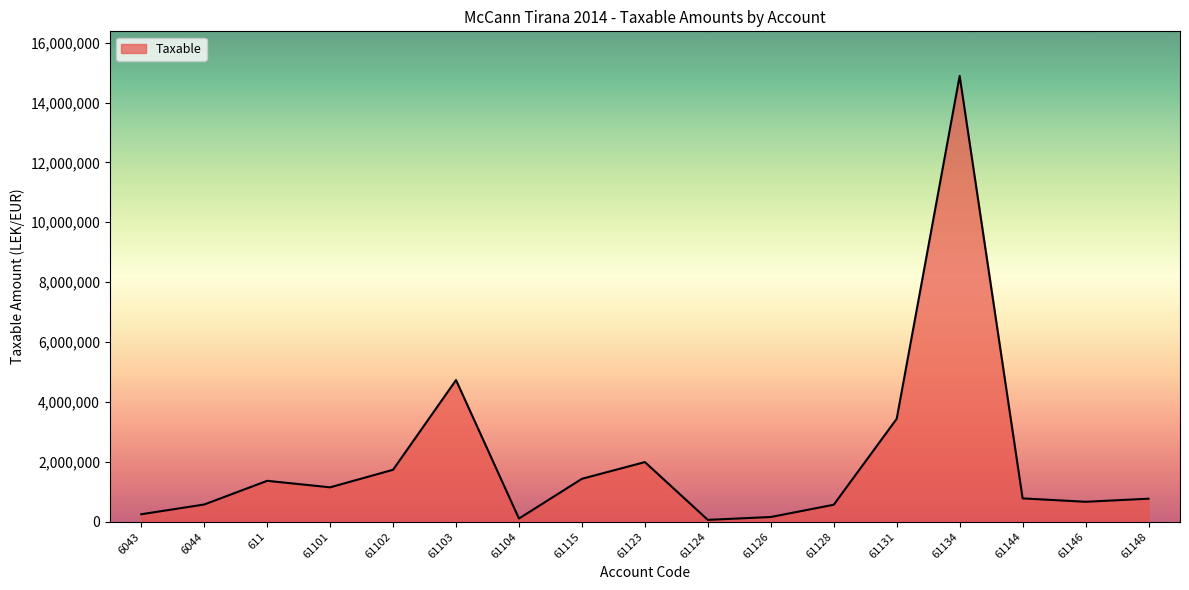

How many lines are shown in the chart?

1